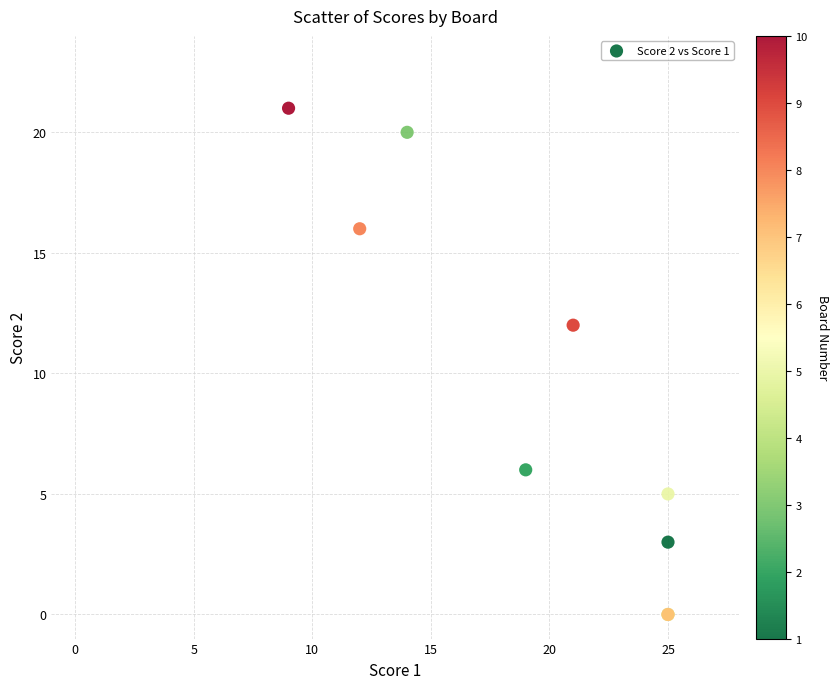

What Y value in the scatter plot is closest to 10?

12